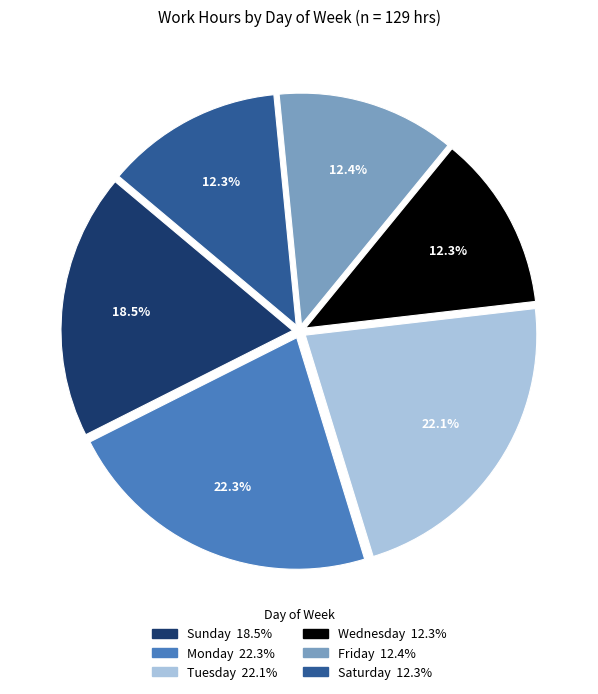

Is there any slice that represents more than half of the pie?

No